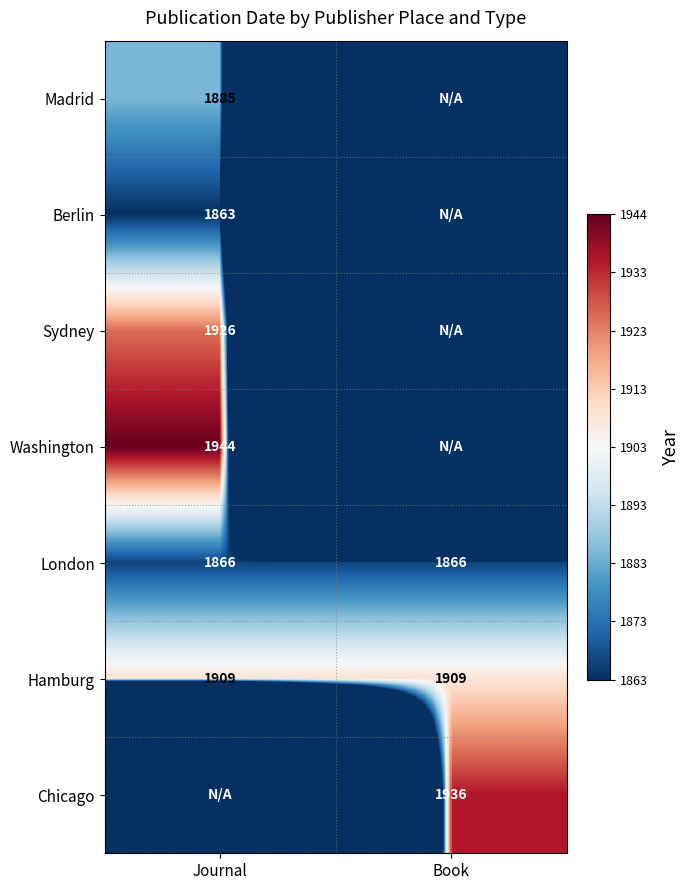

The Berlin series shows 804 at Journal. True or false?

False